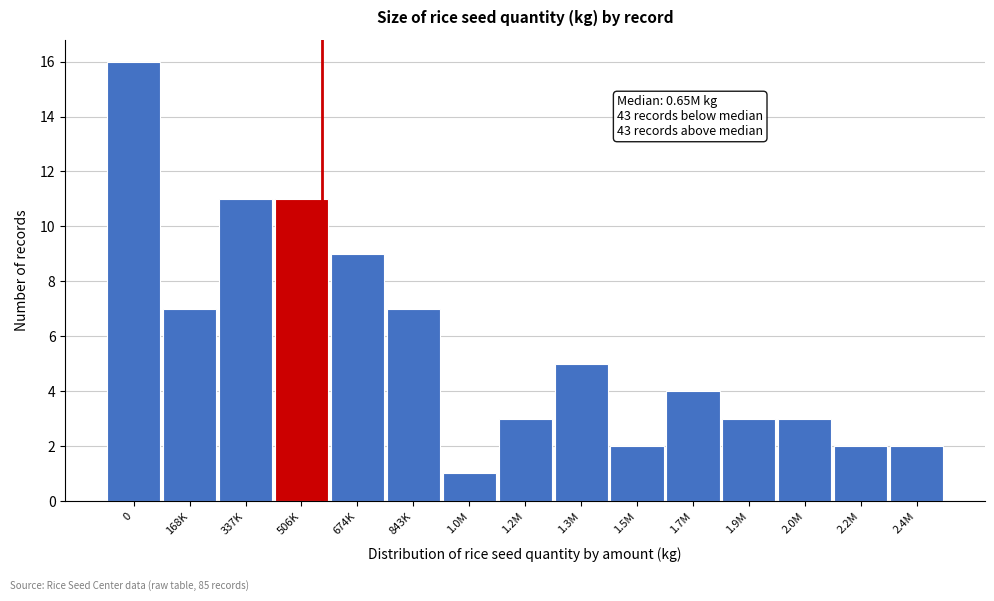

Reading left to right, extract all data points from this chart.

16	7	11	11	9	7	1	3	5	2	4	3	3	2	2